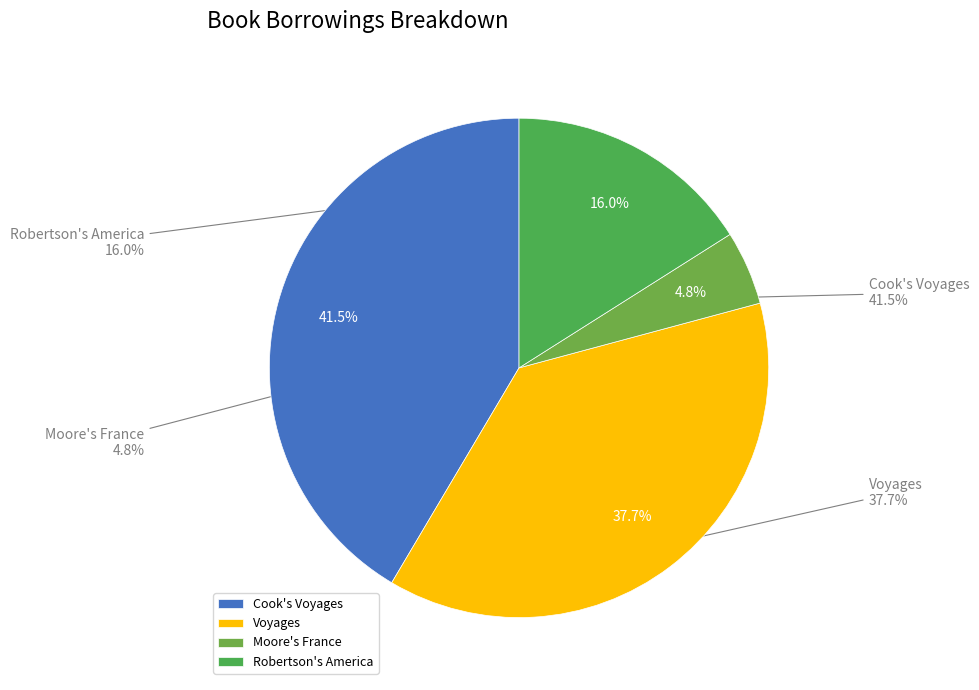

Count the number of slices in the pie.

4